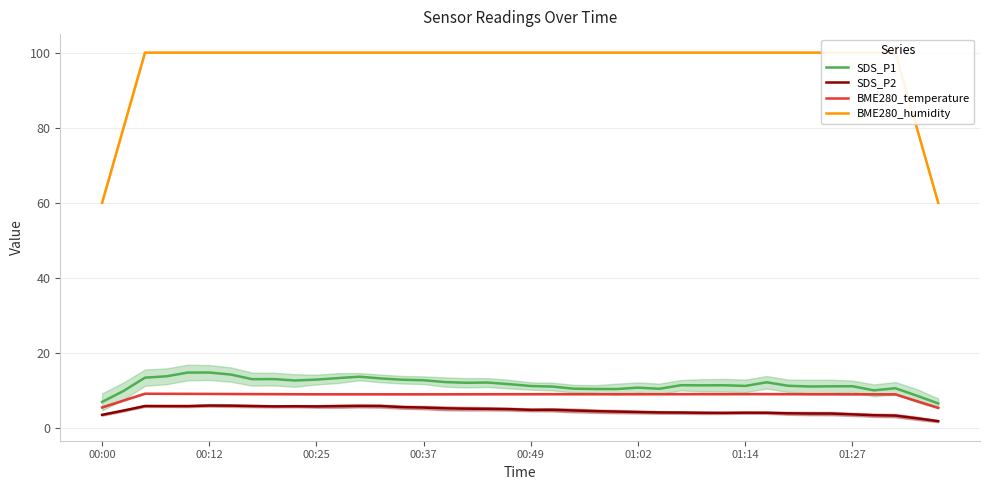

How many interior local peaks does the SDS_P1 series have?

10